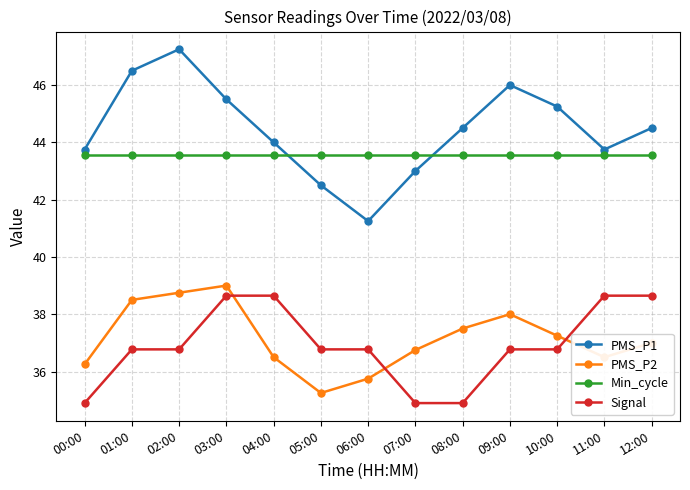

True or false: Min_cycle and Signal cross at least once.

False